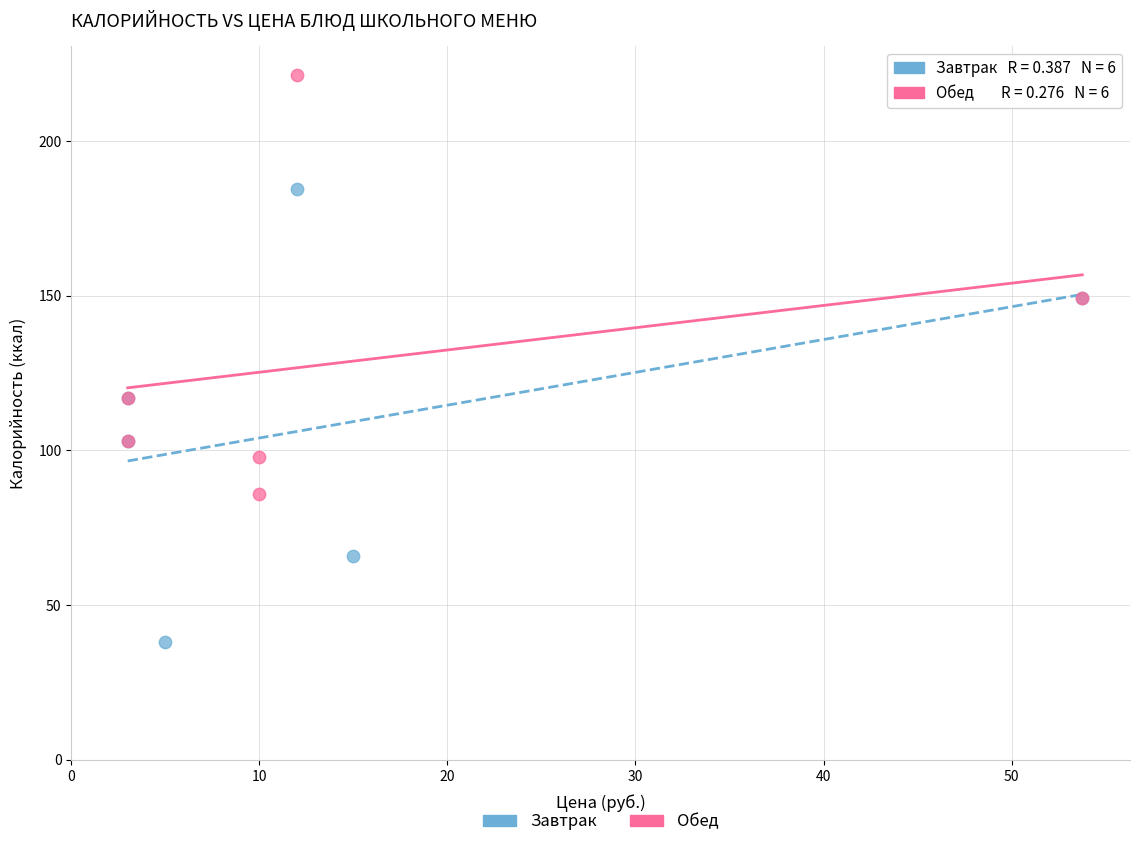

Which series has the widest spread of Y values?

Завтрак